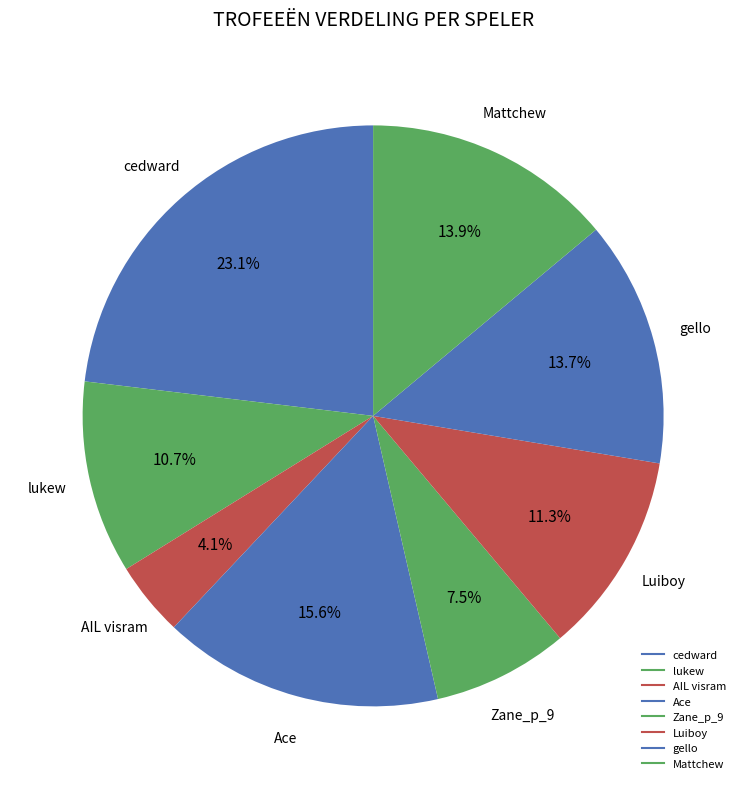

To the nearest percent, what is the difference between the cedward and AIL visram slice percentages?

19%